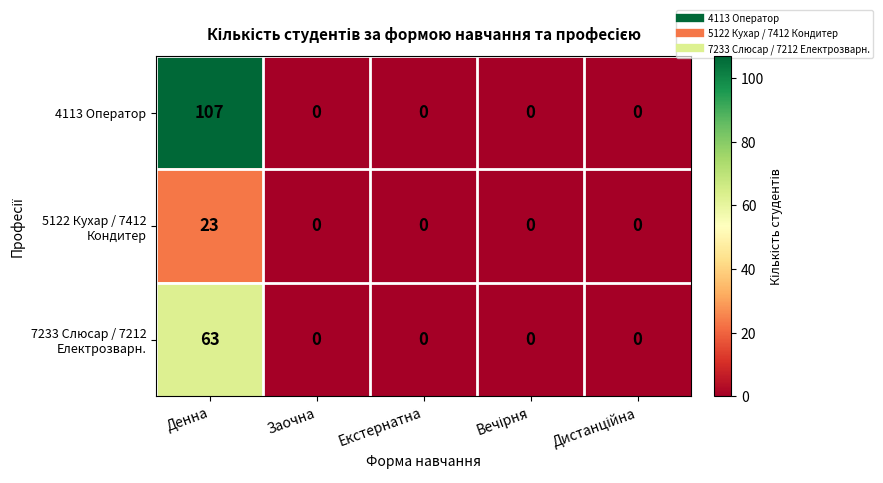

What is the highest value of the 4113 Оператор series?

107